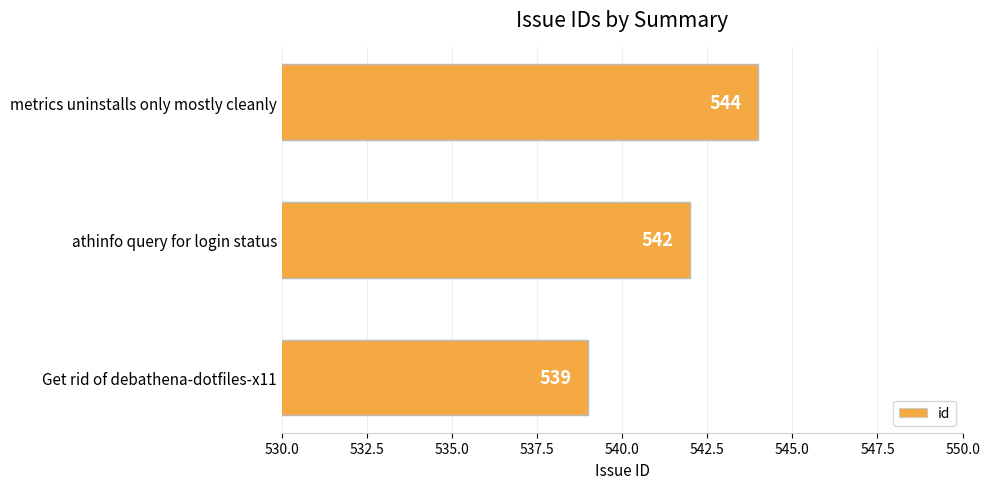

Which label corresponds to the smallest value in the chart?

Get rid of debathena-dotfiles-x11